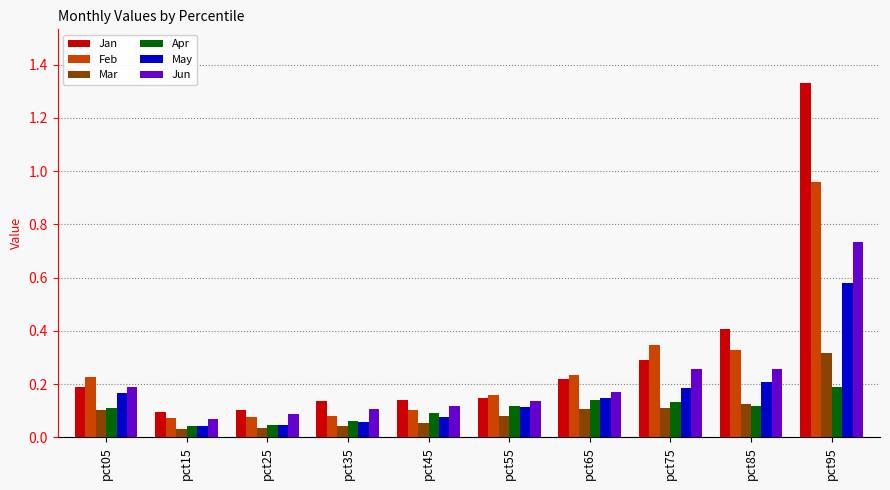

How many Jun values are between 0 and 1?

10